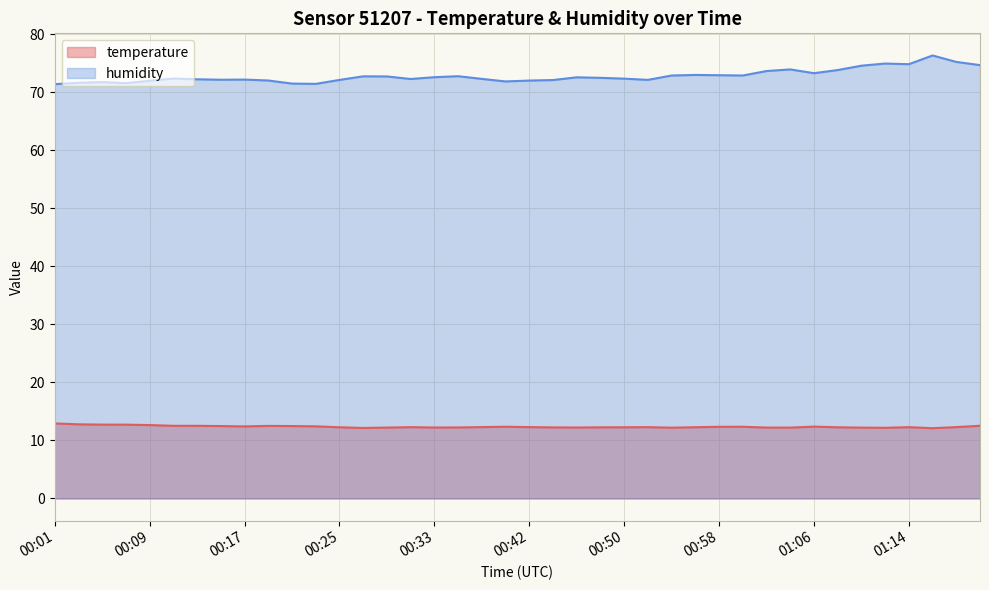

What is the sum of the temperature values at 01:22 and 00:27?

24.4